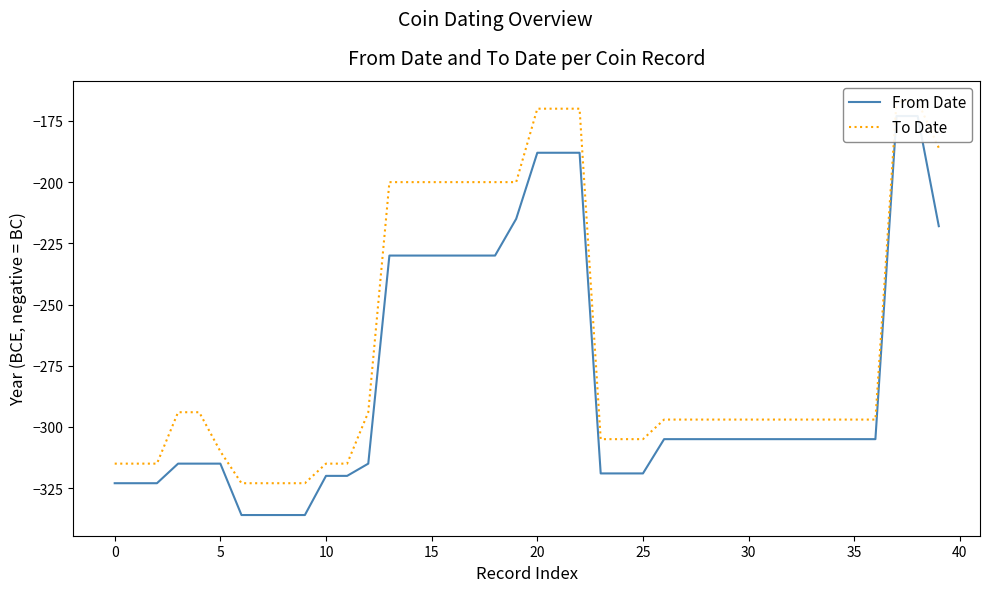

True or false: From Date and To Date intersect in this chart.

False